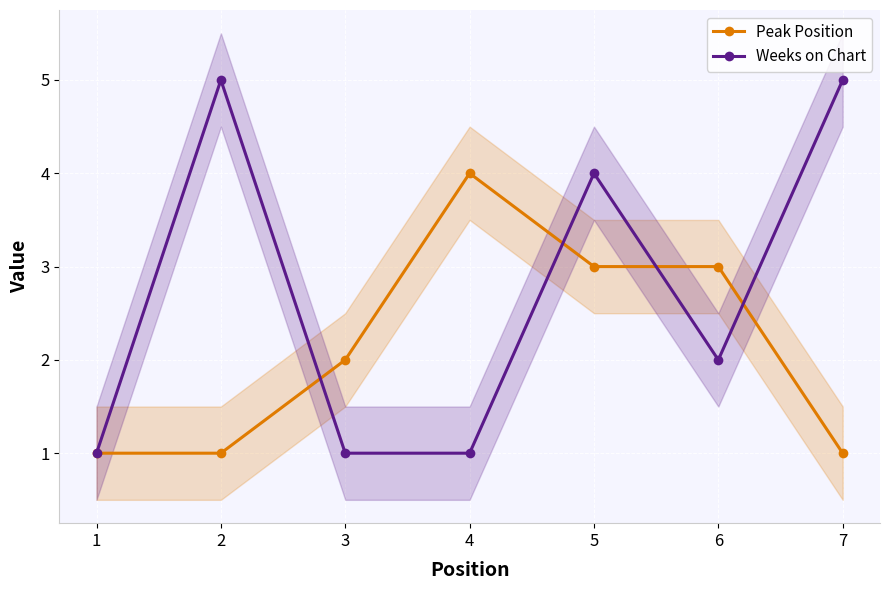

True or false: Peak Position and Weeks on Chart intersect in this chart.

True